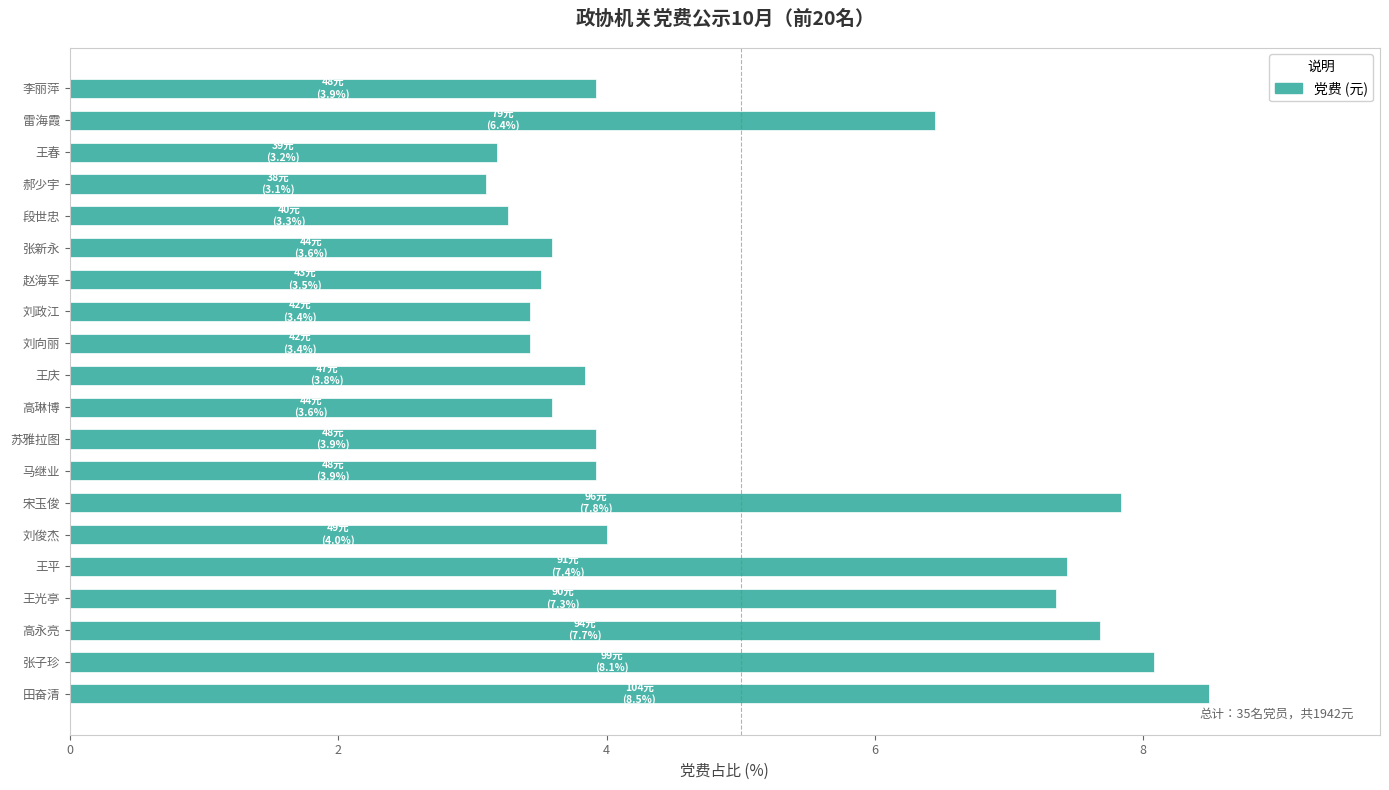

What is the approximate value at 张新永?

3.6